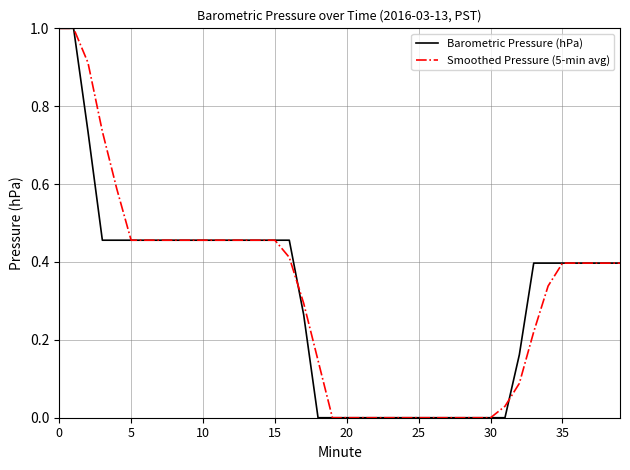

What is the maximum value for Barometric Pressure (hPa)?

1.0